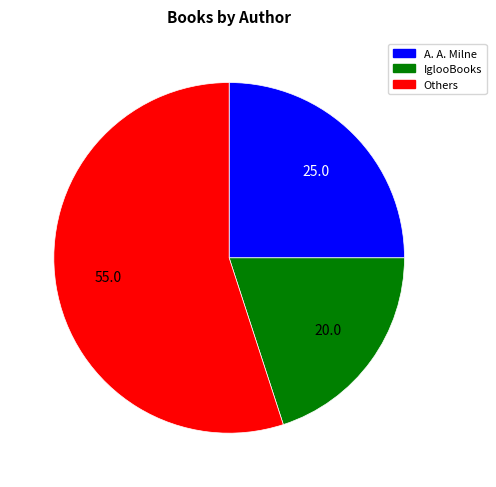

Does any single category account for the majority?

Yes